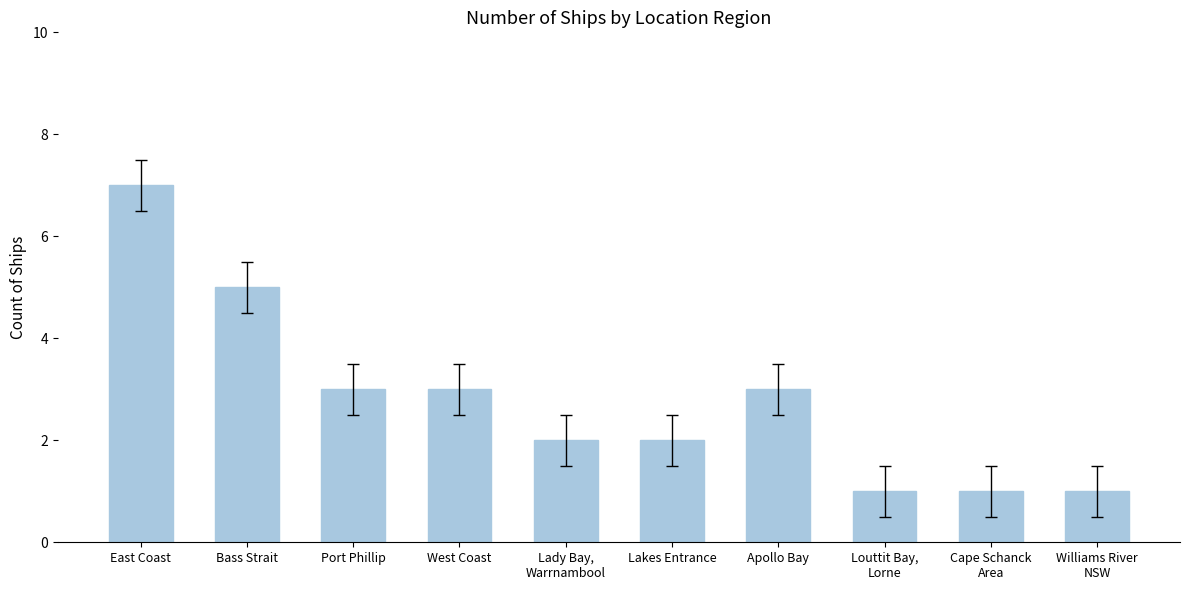

Reading left to right, list all the values displayed in this chart.

7	5	3	3	2	2	3	1	1	1